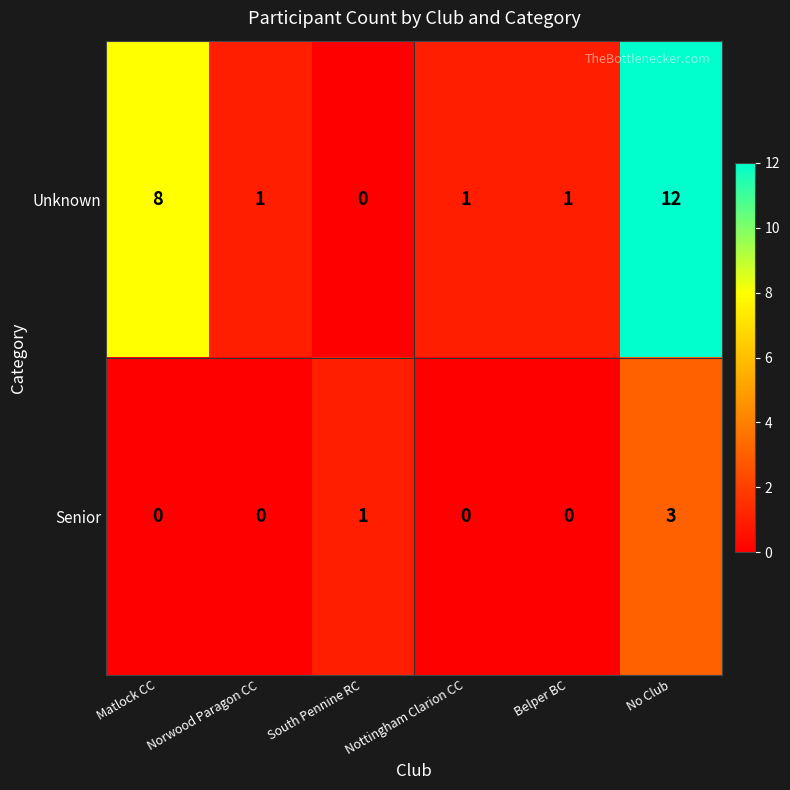

What is the highest value of the Unknown series?

12